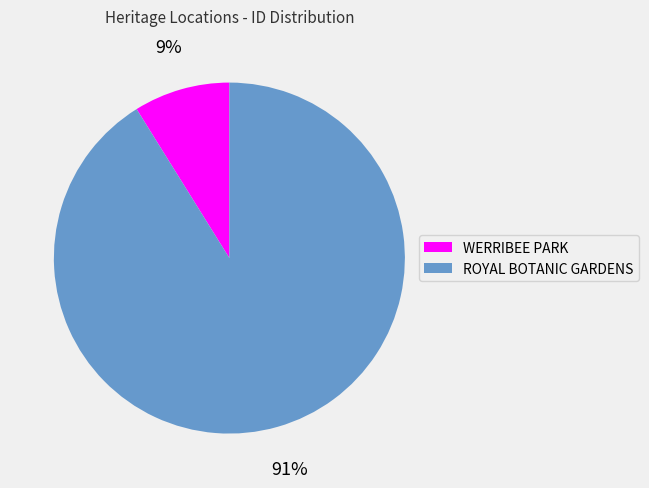

To the nearest percent, what is the combined percentage of WERRIBEE PARK and ROYAL BOTANIC GARDENS?

100%